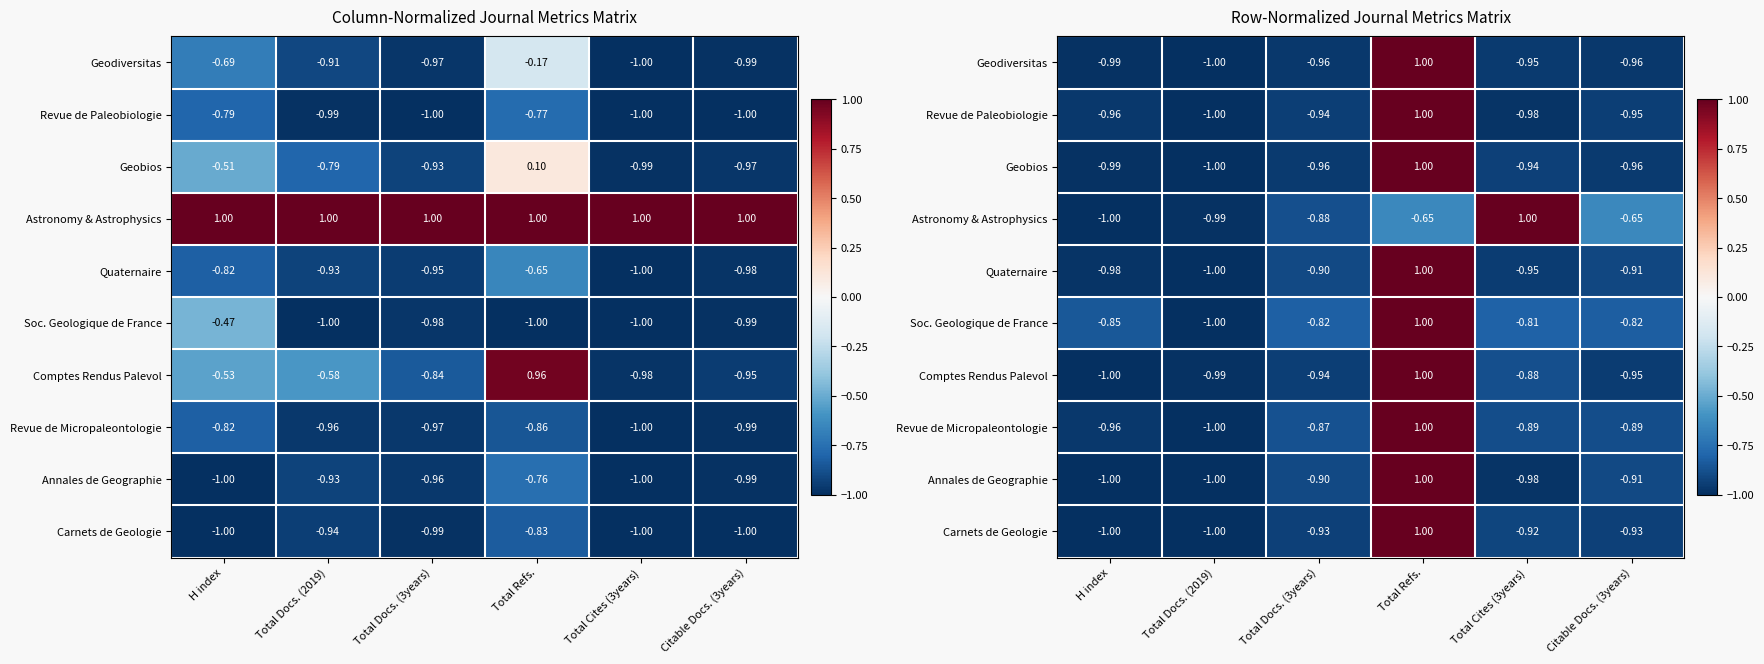

What is the difference between the maximum and minimum values in the Carnets de Geologie series?

2.0